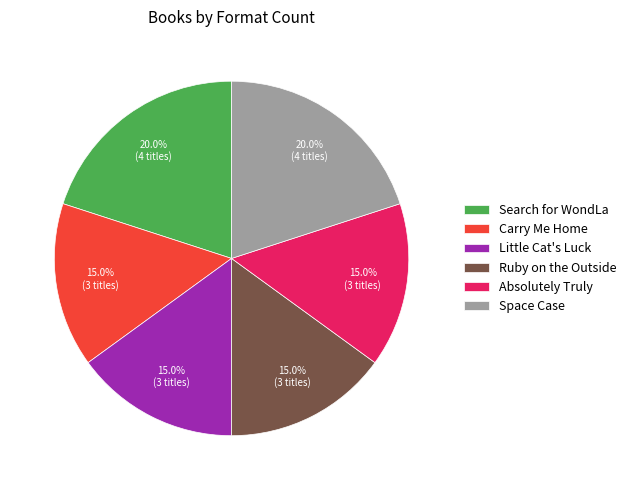

Is there any slice that represents more than half of the pie?

No